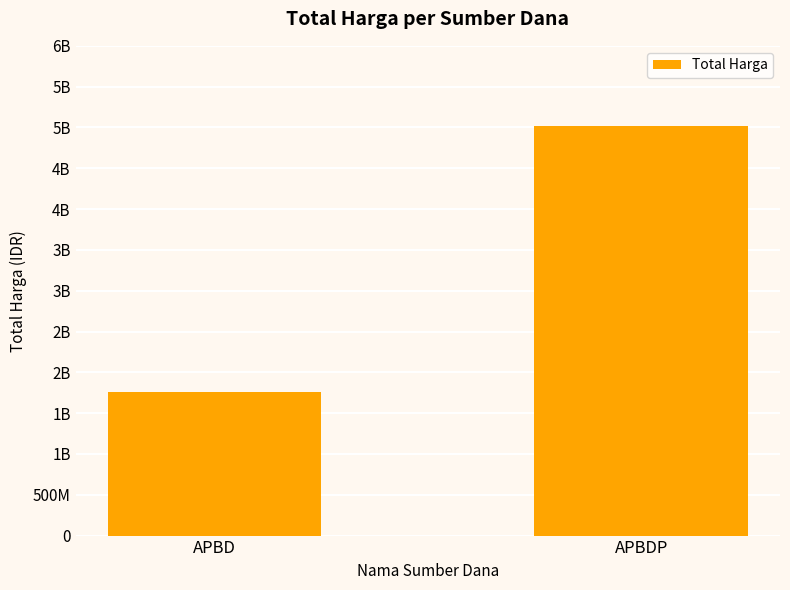

What is the label of the 2nd bar from the left?

APBDP